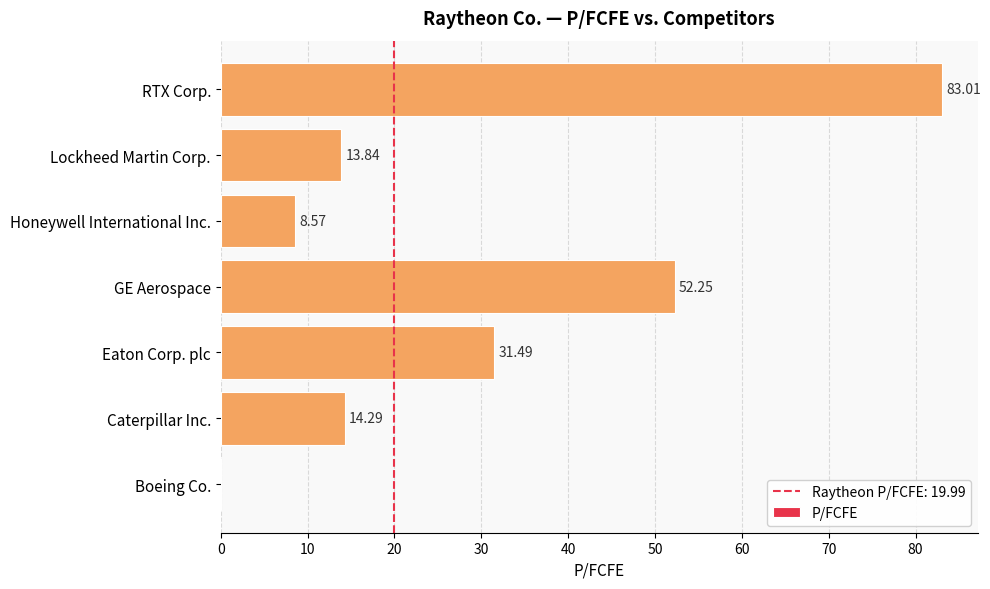

What is the maximum value shown in the chart?

83.0